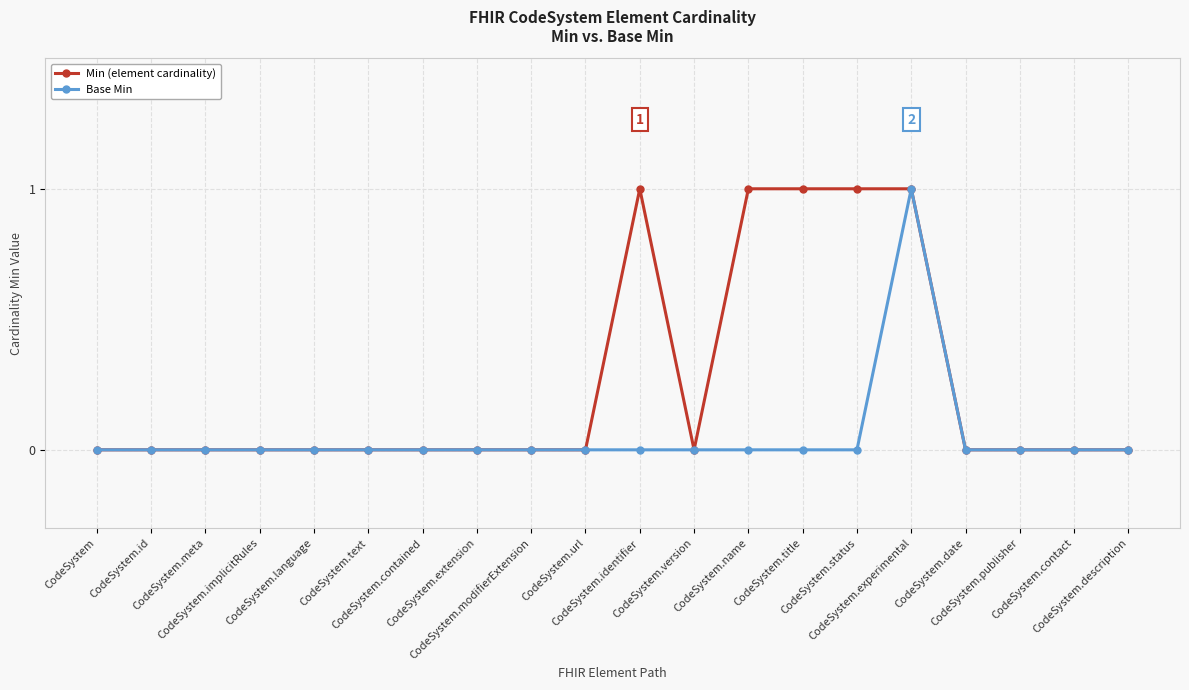

How many distinct data groups are displayed?

2